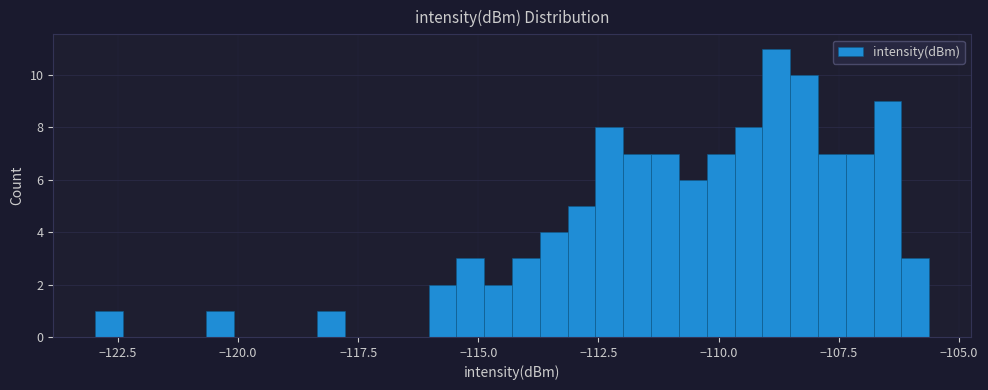

Read against the x-axis, roughly where is the centre of the tallest bar?

-109.0